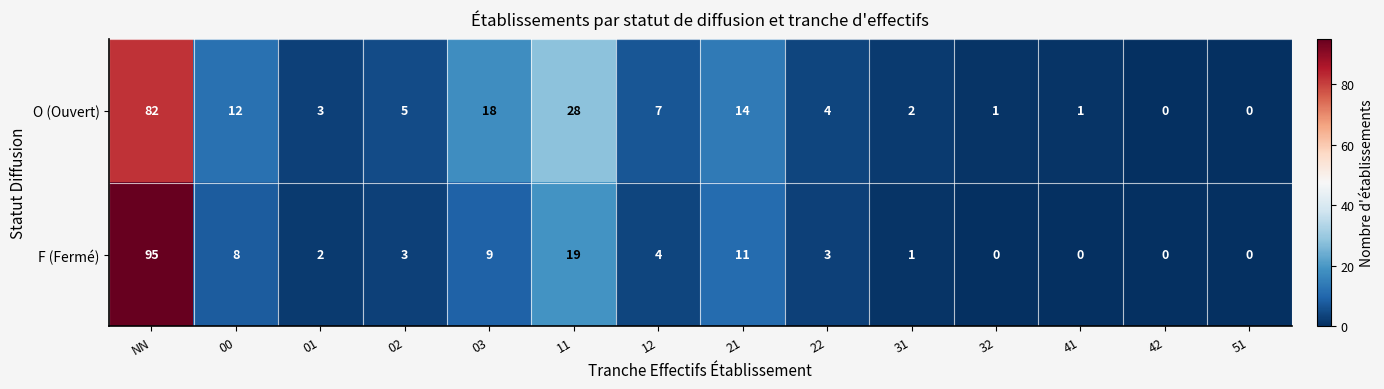

Rank the series by their average value, from highest to lowest.

O (Ouvert), F (Fermé)